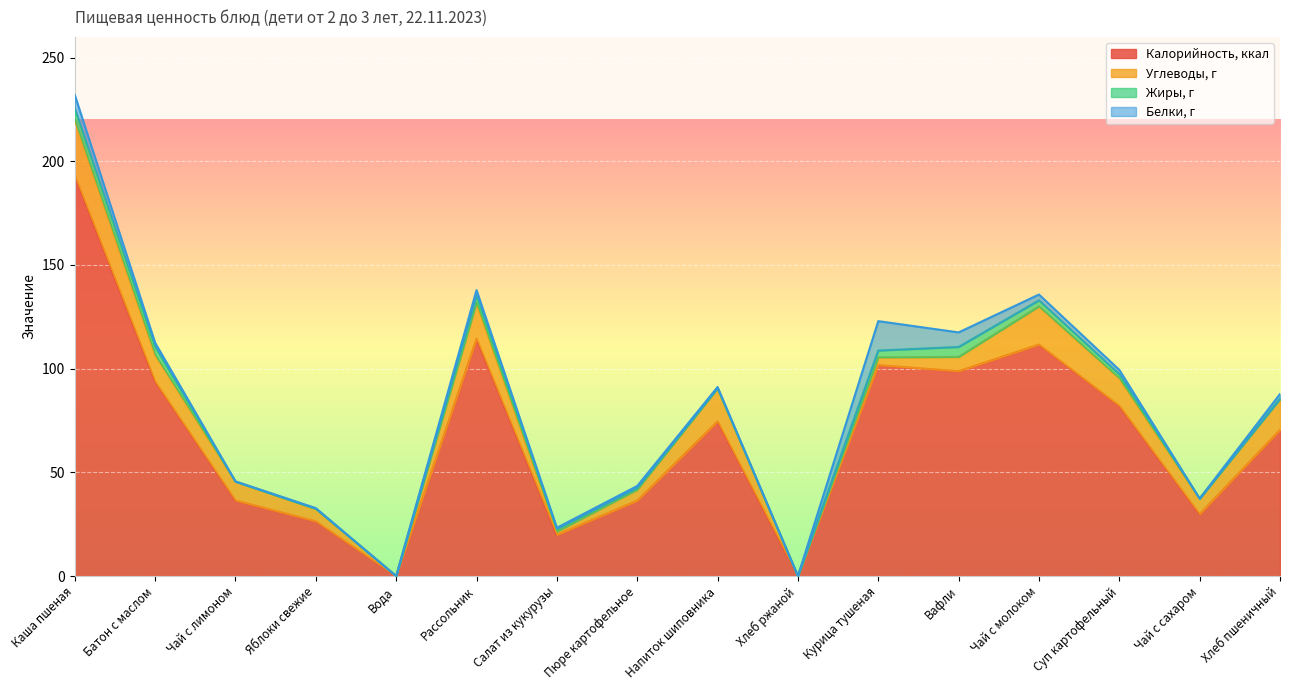

At Каша пшеная, list the series in order from smallest to largest.

Жиры, г, Белки, г, Углеводы, г, Калорийность, ккал